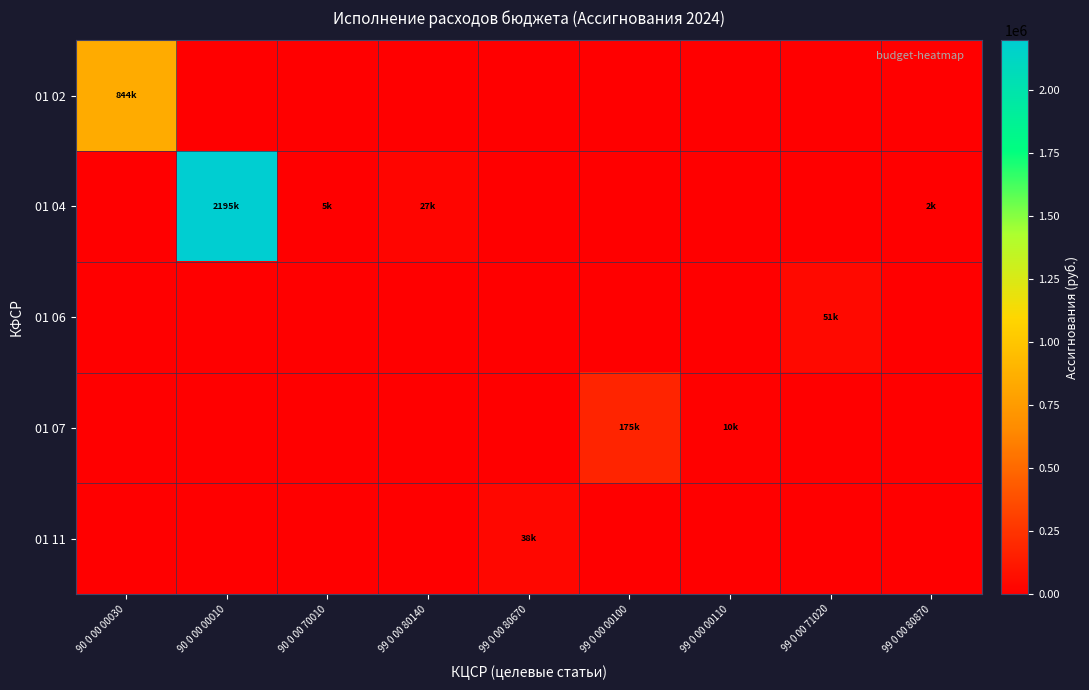

Reading left to right, list all the values displayed in this chart.

01 02: 90 0 00 00030=844000.0	90 0 00 00010=0.0	90 0 00 70010=0.0	99 0 00 80140=0.0	99 0 00 80670=0.0	99 0 00 00100=0.0	99 0 00 00110=0.0	99 0 00 71020=0.0	99 0 00 80870=0.0
01 04: 90 0 00 00030=0.0	90 0 00 00010=2195000.0	90 0 00 70010=4700.0	99 0 00 80140=27000.0	99 0 00 80670=0.0	99 0 00 00100=0.0	99 0 00 00110=0.0	99 0 00 71020=0.0	99 0 00 80870=2000.0
01 06: 90 0 00 00030=0.0	90 0 00 00010=0.0	90 0 00 70010=0.0	99 0 00 80140=0.0	99 0 00 80670=0.0	99 0 00 00100=0.0	99 0 00 00110=0.0	99 0 00 71020=51100.0	99 0 00 80870=0.0
01 07: 90 0 00 00030=0.0	90 0 00 00010=0.0	90 0 00 70010=0.0	99 0 00 80140=0.0	99 0 00 80670=0.0	99 0 00 00100=175255.4	99 0 00 00110=9640.0	99 0 00 71020=0.0	99 0 00 80870=0.0
01 11: 90 0 00 00030=0.0	90 0 00 00010=0.0	90 0 00 70010=0.0	99 0 00 80140=0.0	99 0 00 80670=38000.0	99 0 00 00100=0.0	99 0 00 00110=0.0	99 0 00 71020=0.0	99 0 00 80870=0.0